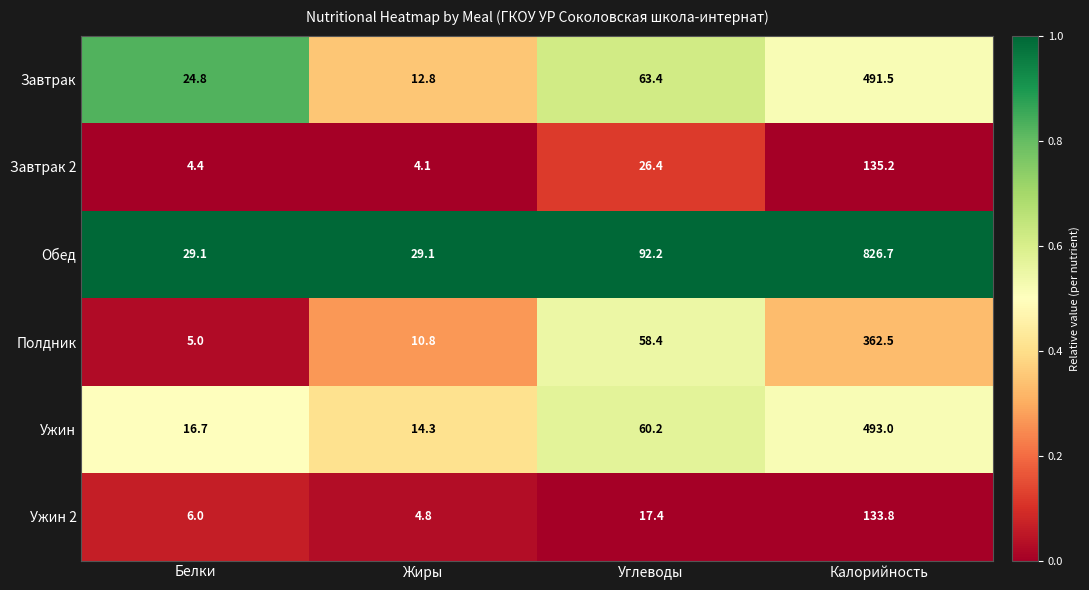

What is the average value of the Полдник series?

109.2